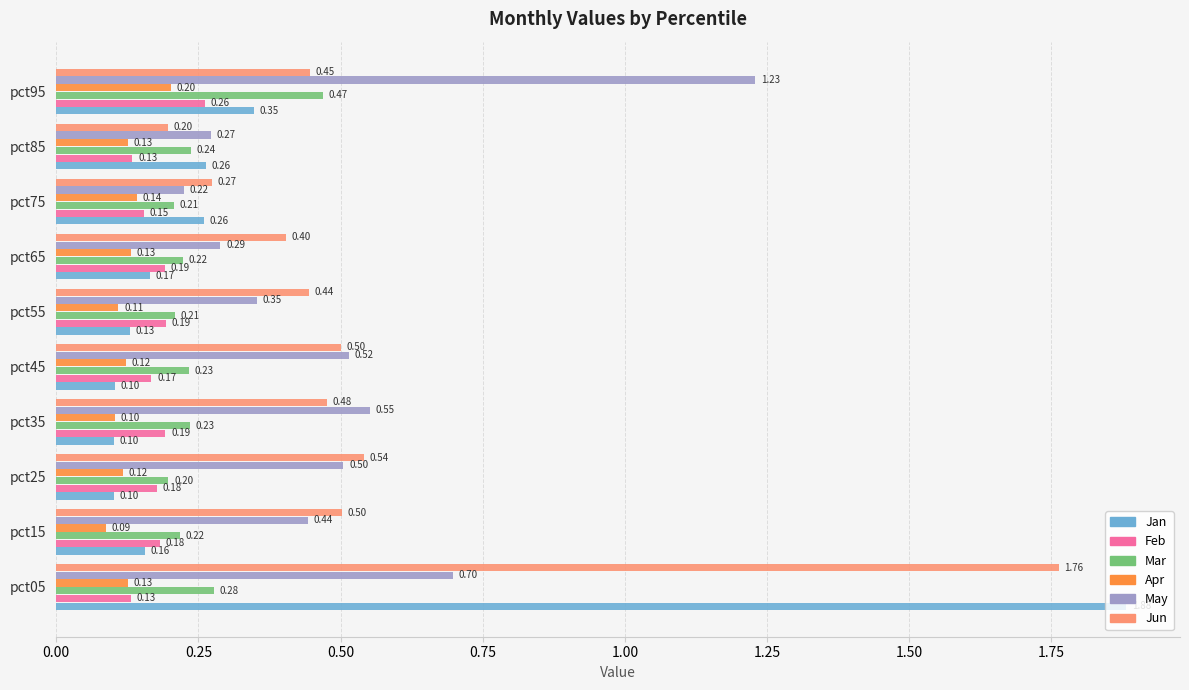

How many May values are between 0 and 1?

9